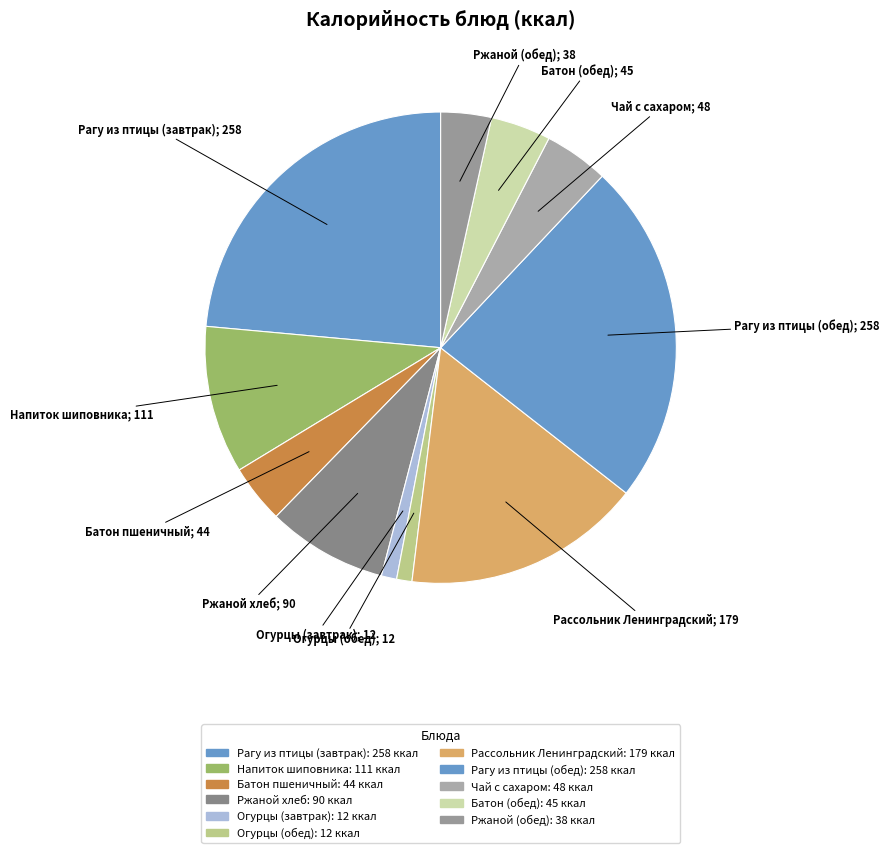

How many slices are in this pie chart?

11